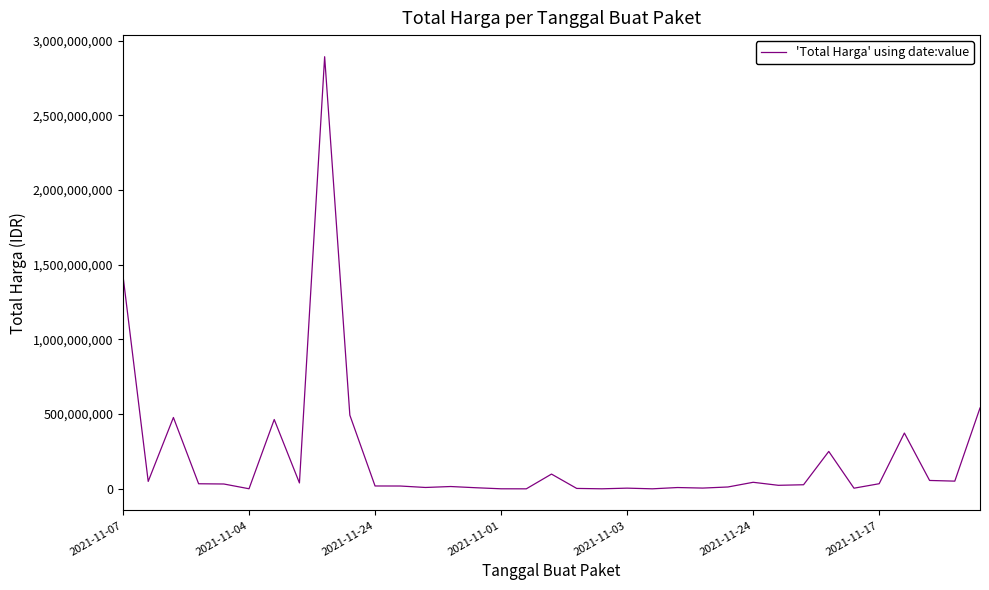

Reading right to left, transcribe all the data shown in this chart.

541071000	51601000	56152800	373404000	34292000	4350000	250350000	27412000	23653000	43859200	12453900	5129000	8742500	182000	4672200	265000	2772000	98772570	78000	333600	7401240	15513960	9180000	18900000	19175000	493000000	2892122000	39440000	464002100	577875	32441200	34000000	477600000	49730040	1425867900